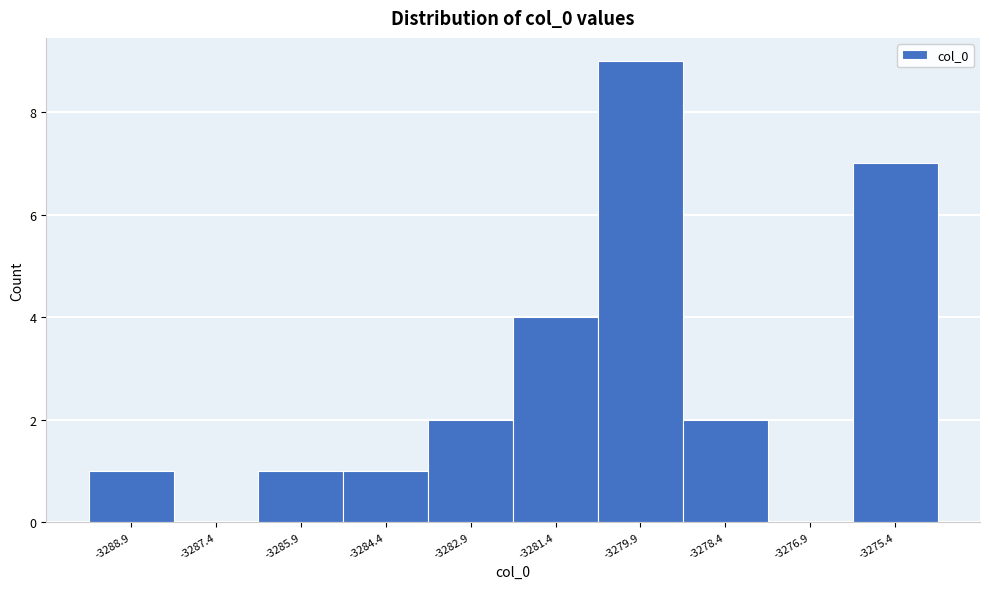

Reading left to right, list every bar in this chart as the range it spans on the x-axis followed by its height. Neither the bar edges nor the heights are printed on the chart, so give them approximately, as read against the axes.

-3289.6 to -3288.2: 1
-3288.2 to -3286.6: 0
-3286.6 to -3285.2: 1
-3285.2 to -3283.6: 1
-3283.6 to -3282.2: 2
-3282.2 to -3280.6: 4
-3280.6 to -3279.2: 9
-3279.2 to -3277.6: 2
-3277.6 to -3276.2: 0
-3276.2 to -3274.6: 7